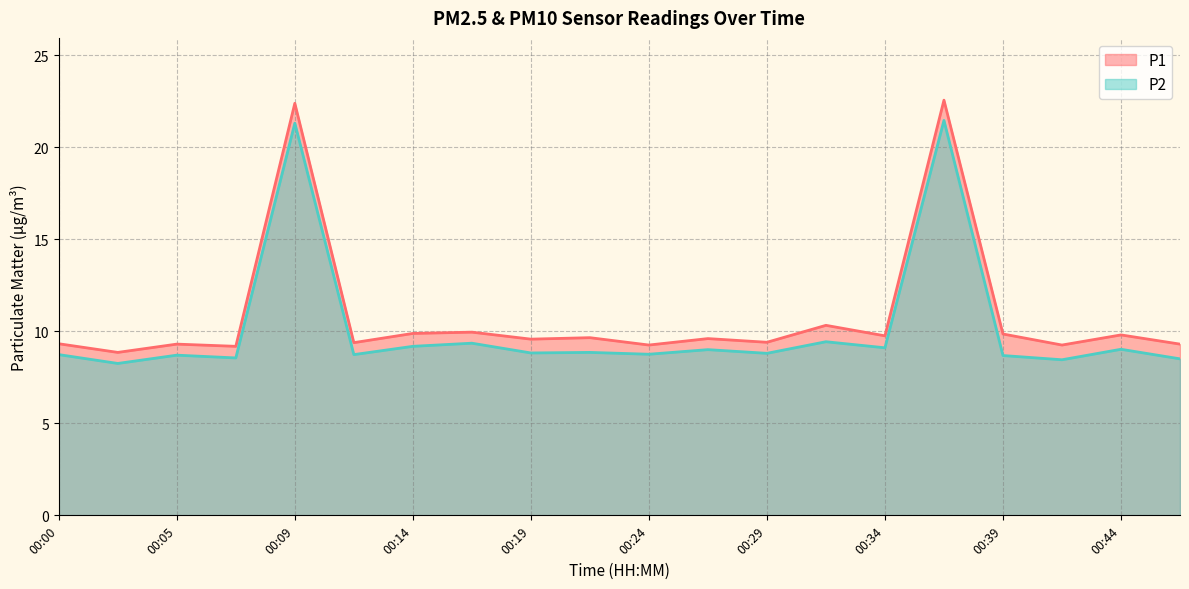

True or false: P1 and P2 cross at least once.

False